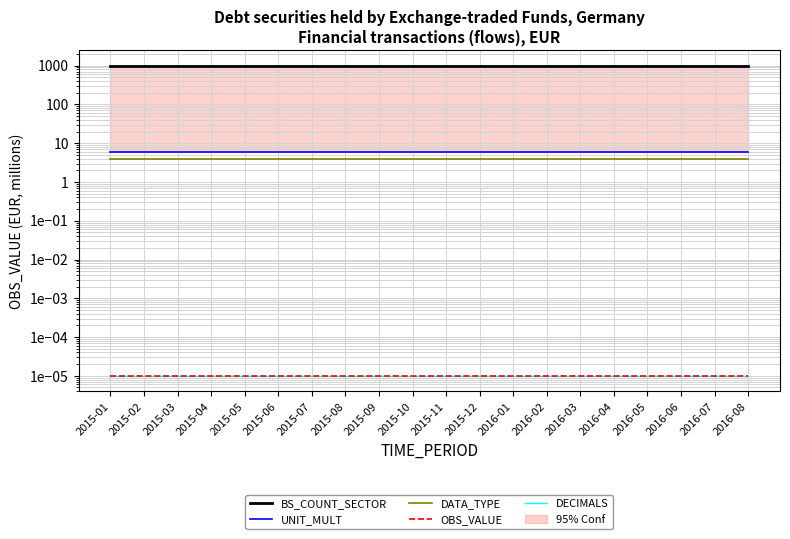

List the labels in order of OBS_VALUE value, largest first.

2015-01, 2015-02, 2015-03, 2015-04, 2015-05, 2015-06, 2015-07, 2015-08, 2015-09, 2015-10, 2015-11, 2015-12, 2016-01, 2016-02, 2016-03, 2016-04, 2016-05, 2016-06, 2016-07, 2016-08